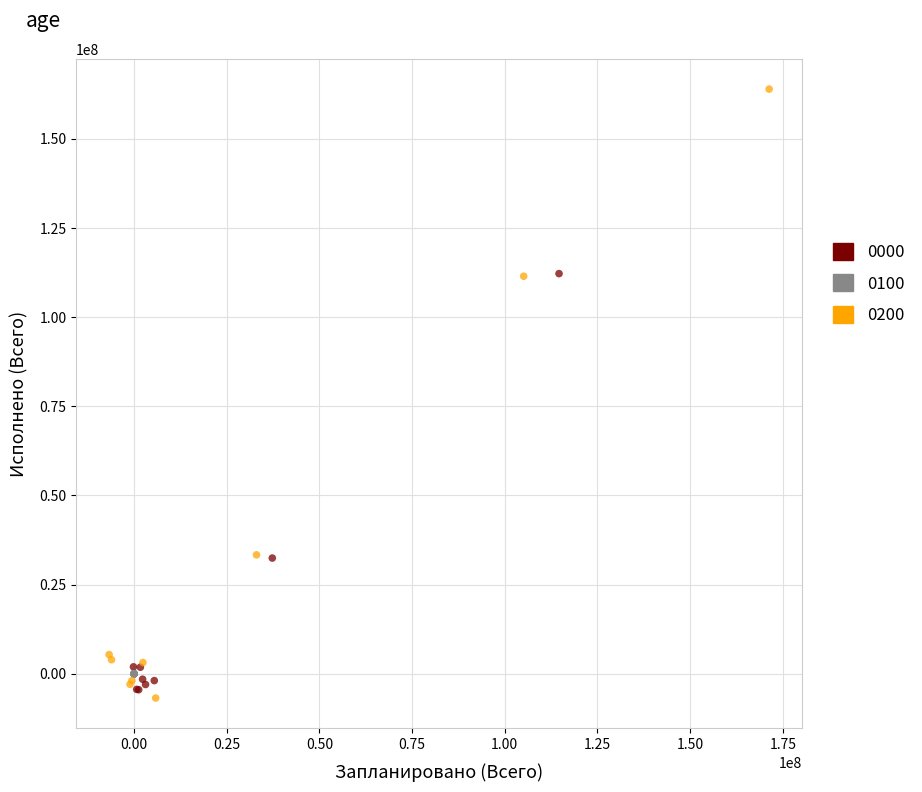

Which series contains the highest Y value?

0200